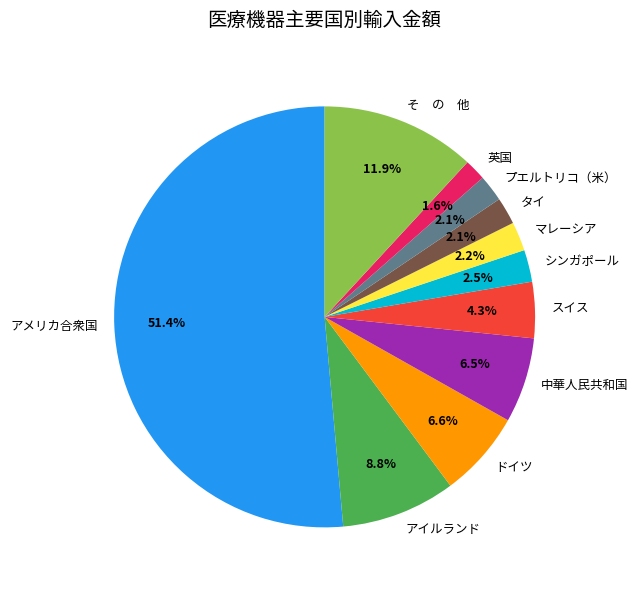

Count the number of slices in the pie.

11